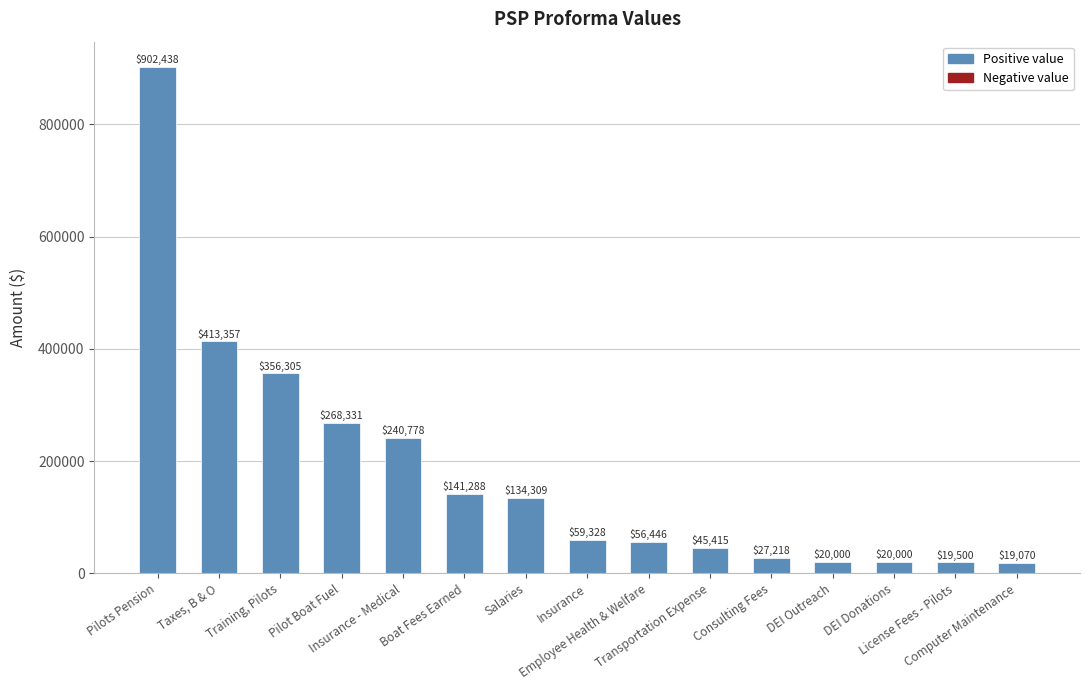

What is the change in value from Pilot Boat Fuel to Boat Fees Earned?

-127043.1